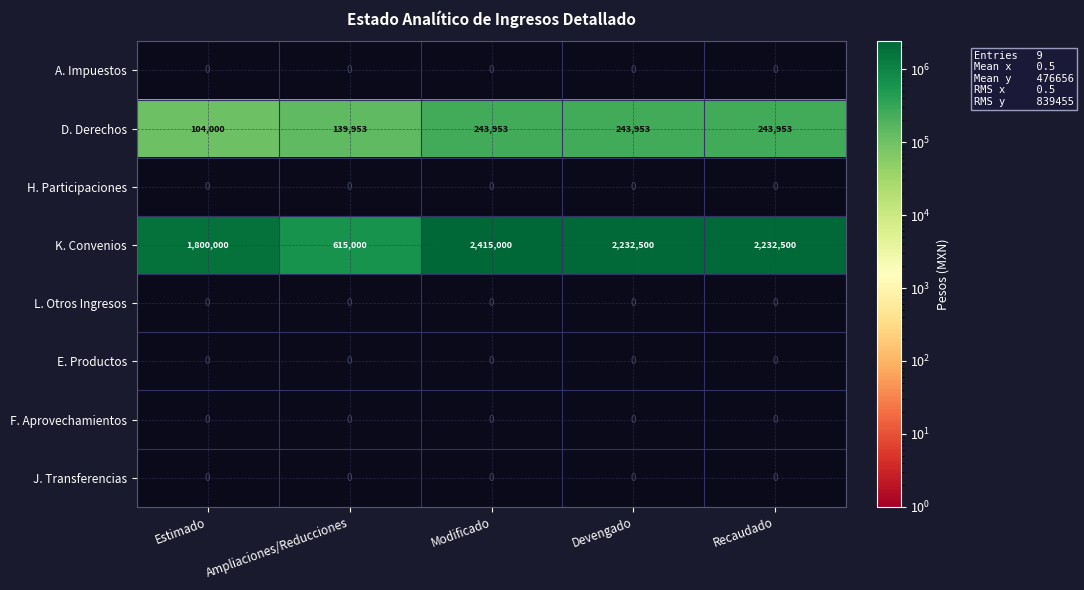

At which category is the sum across all series the highest?

Modificado